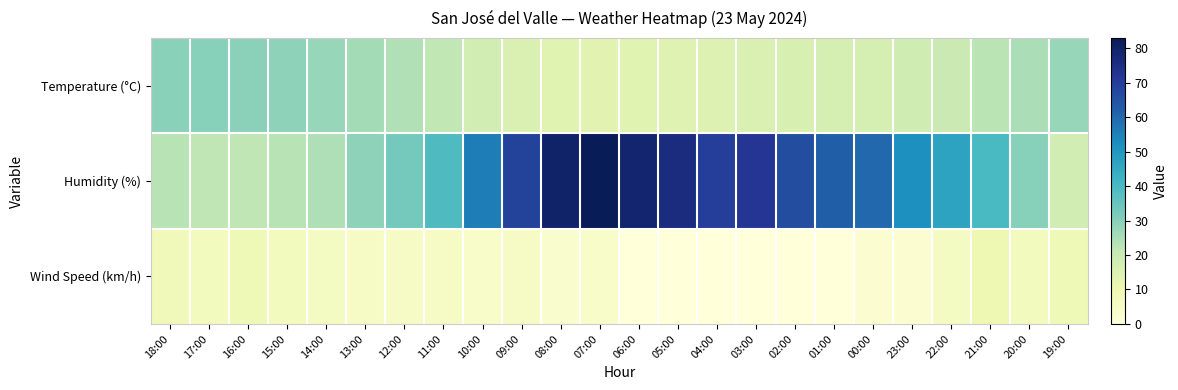

Rank the series by their maximum value, from lowest to highest.

Wind Speed (km/h), Temperature (°C), Humidity (%)